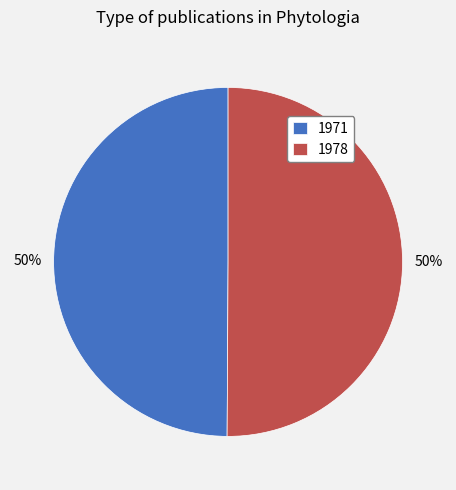

Do 1971 and 1978 together represent more than half of the pie?

Yes